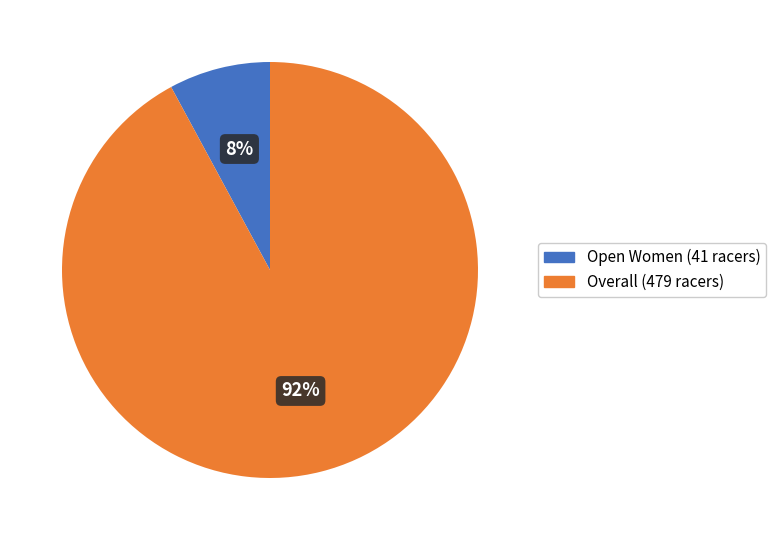

To the nearest percent, what is the combined percentage of Open Women and Overall?

100%